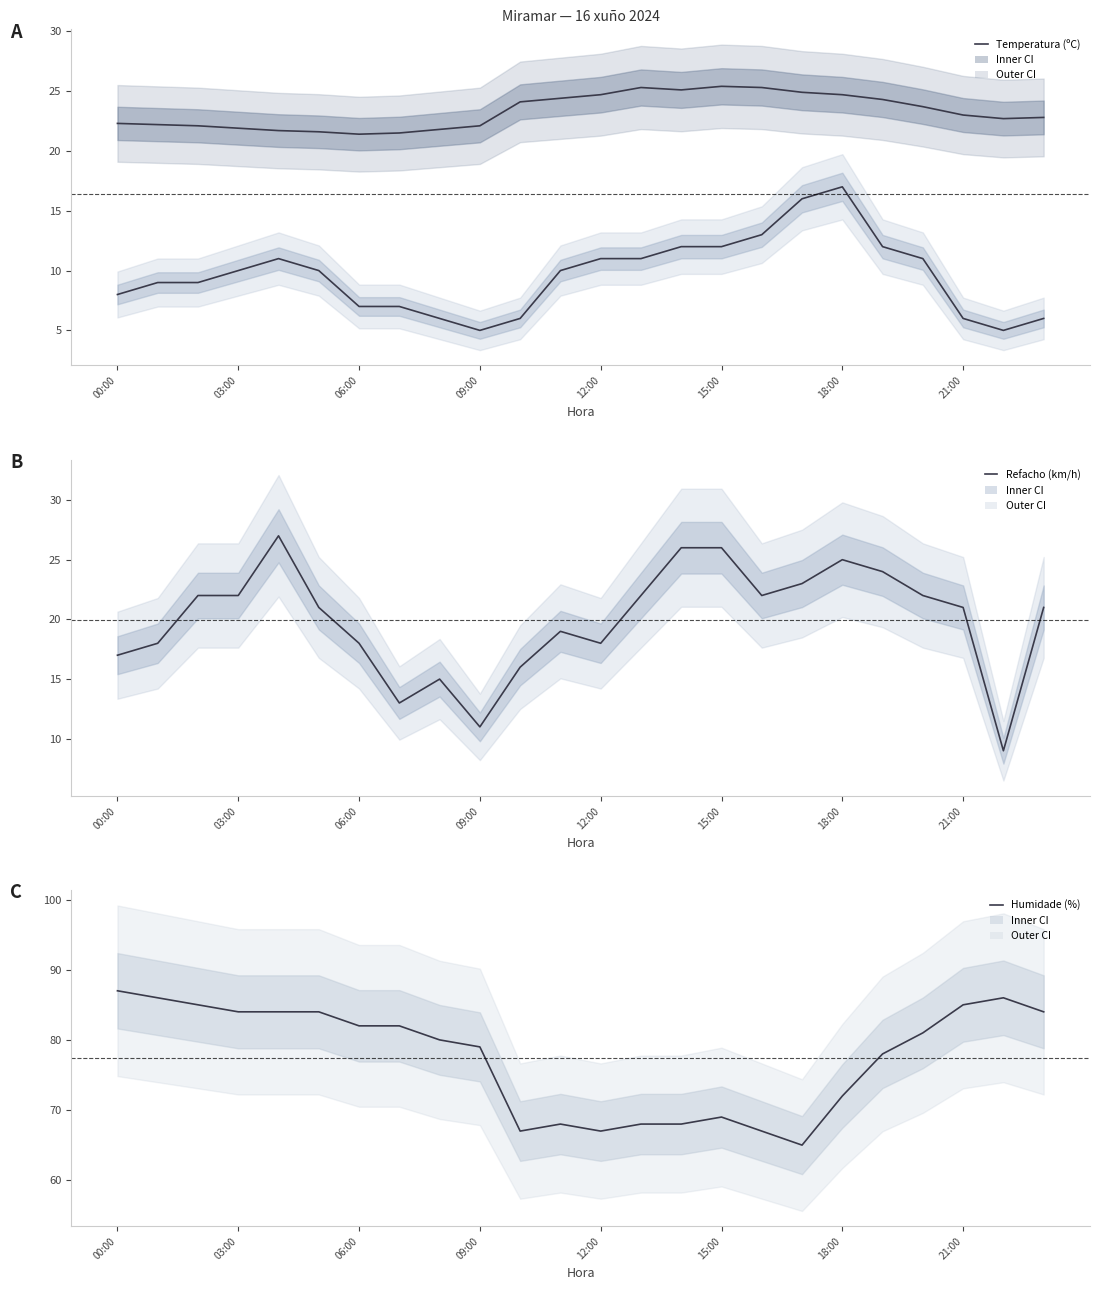

Is it true that Humidade (%) equals 91.0 at 17?

False